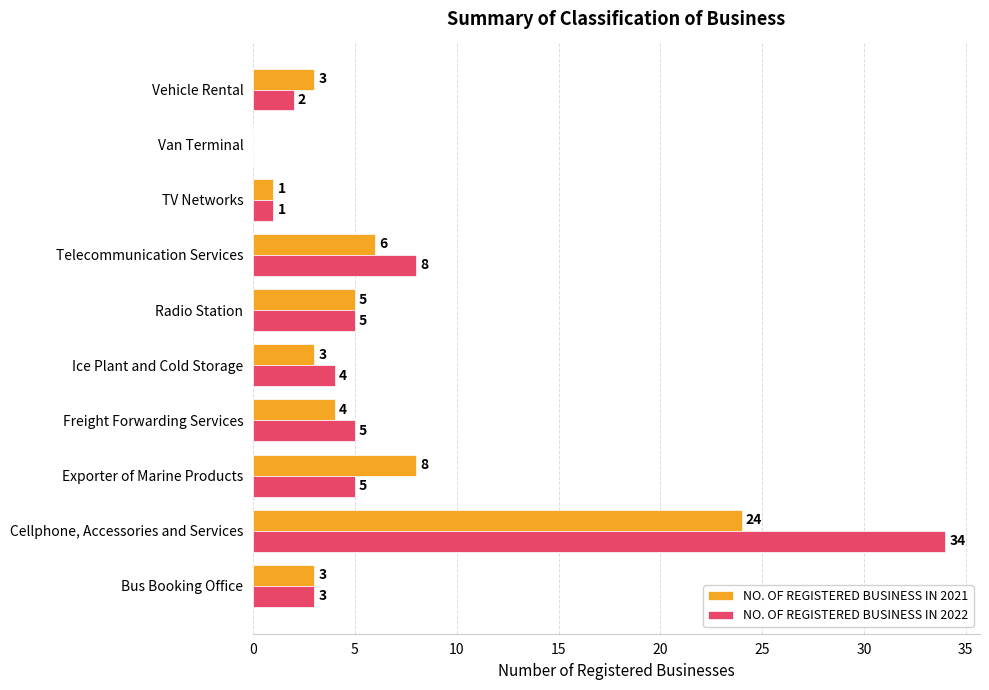

Read the NO. OF REGISTERED BUSINESS IN 2021 value at Ice Plant and Cold Storage, to the nearest 5.

5